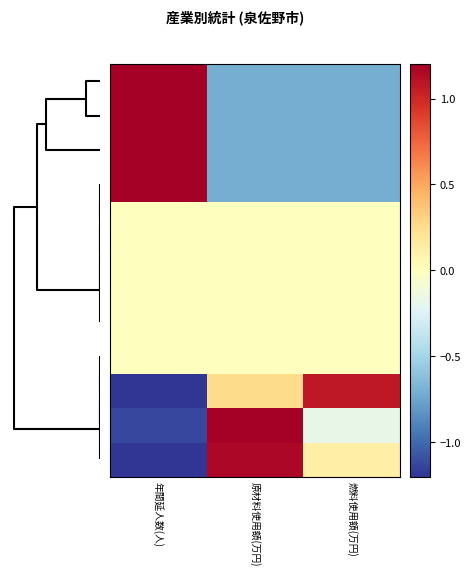

Count the number of data series in this chart.

12